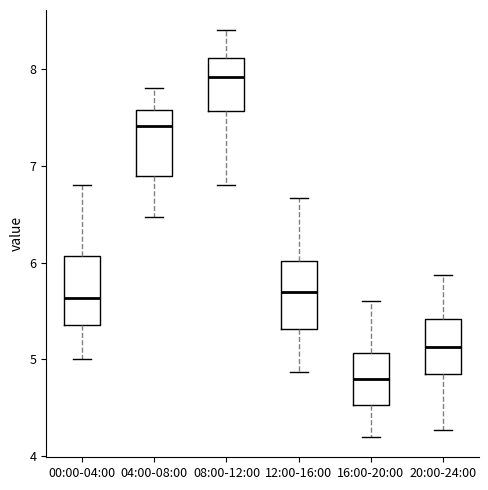

Where is the upper edge of the box for 04:00-08:00 on the y-axis? The values are not printed on the chart, so give them approximately, as read against the axis.

7.6